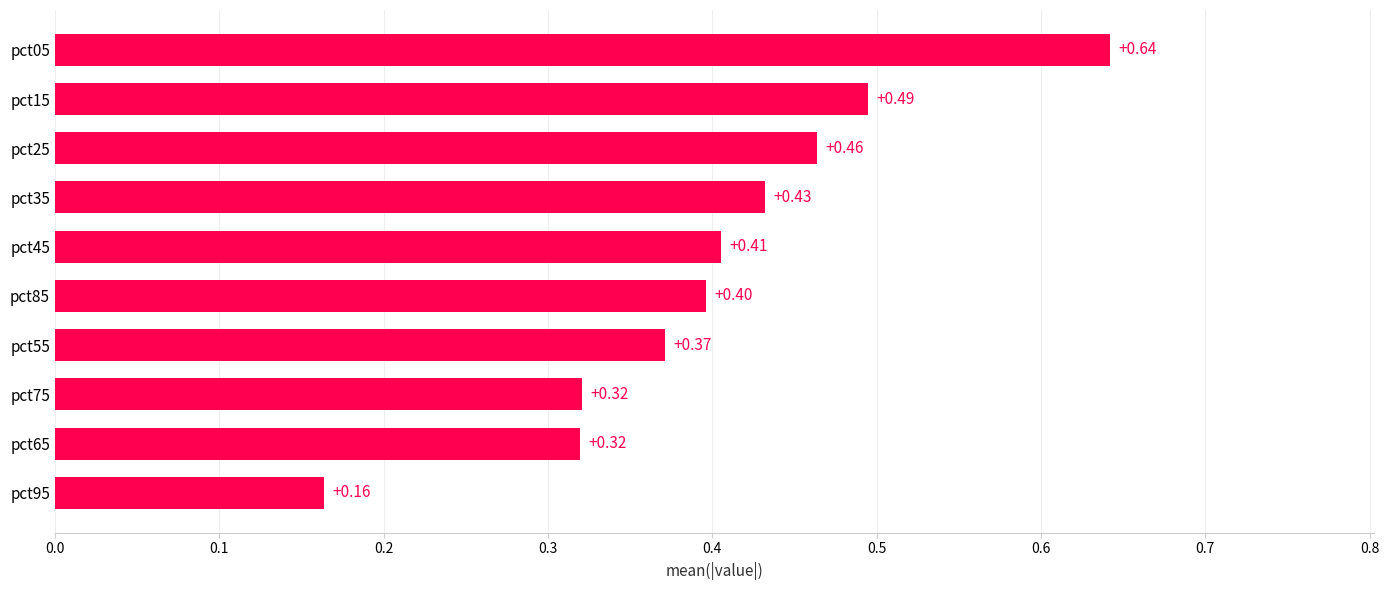

What is the average value?

0.4